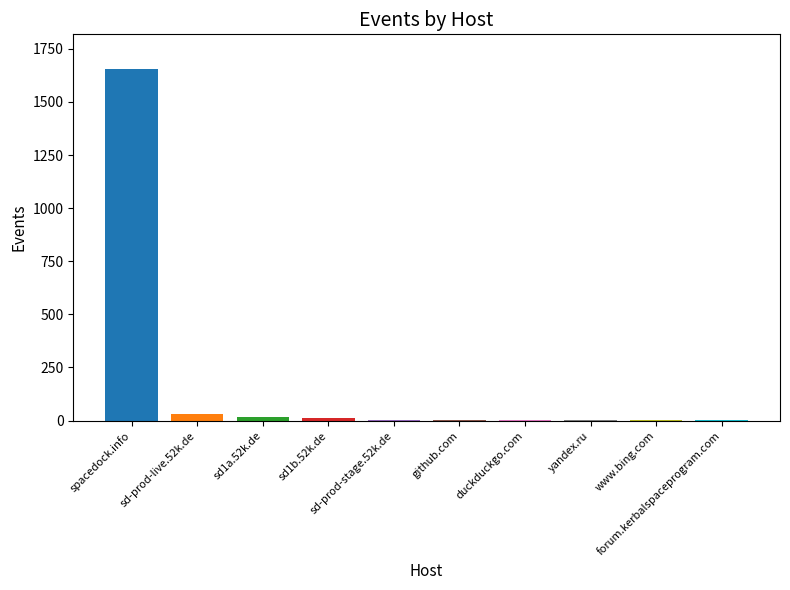

What is the label of the 6th bar from the right?

sd-prod-stage.52k.de